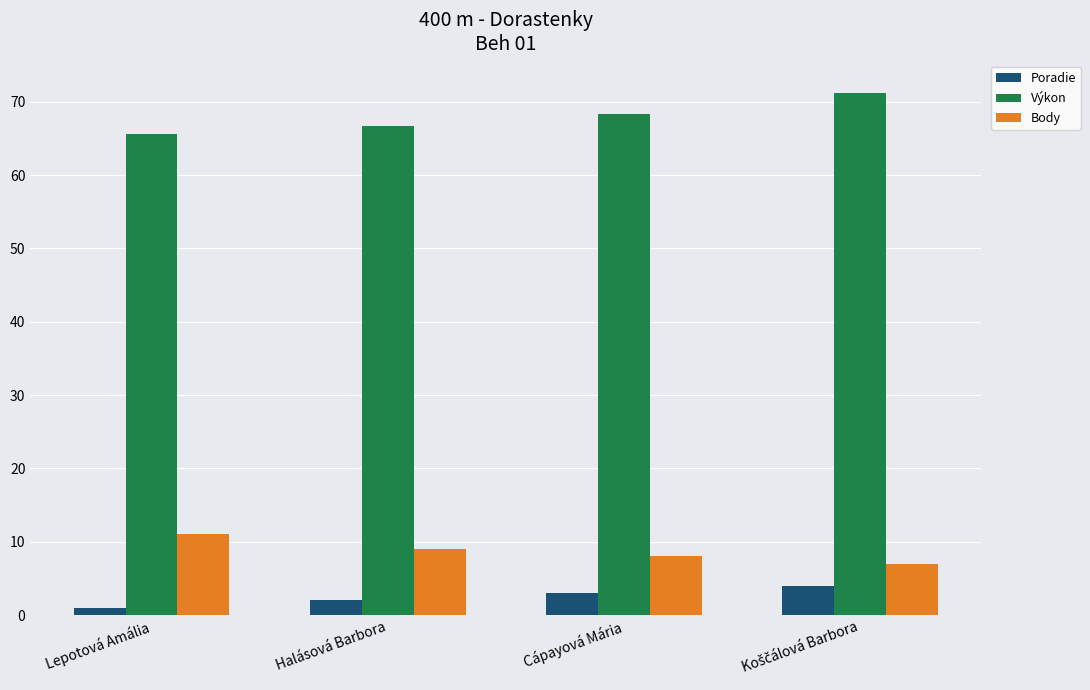

At which label does Výkon reach its minimum?

Lepotová Amália